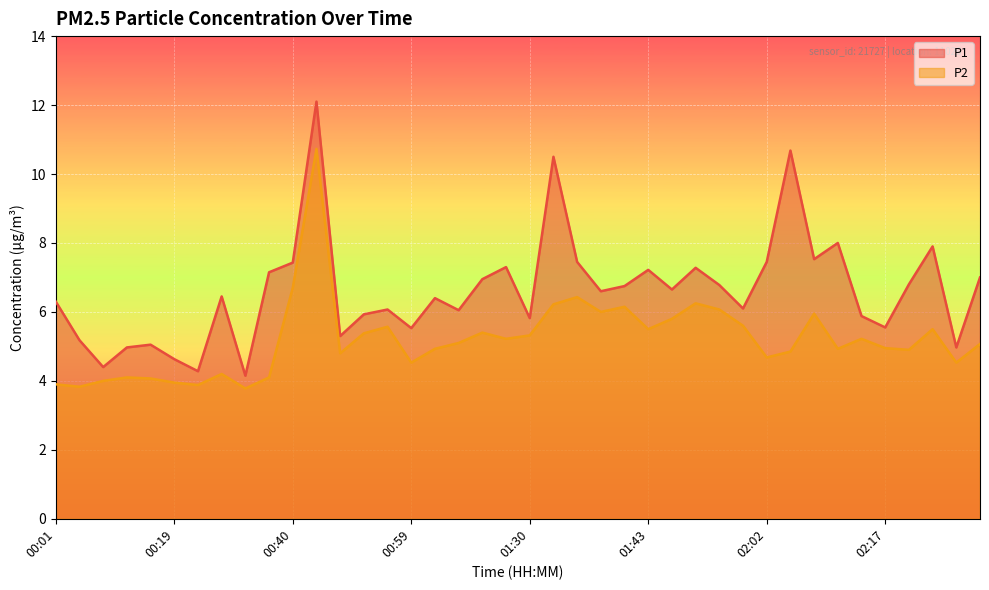

What position from the right is 00:30?

32